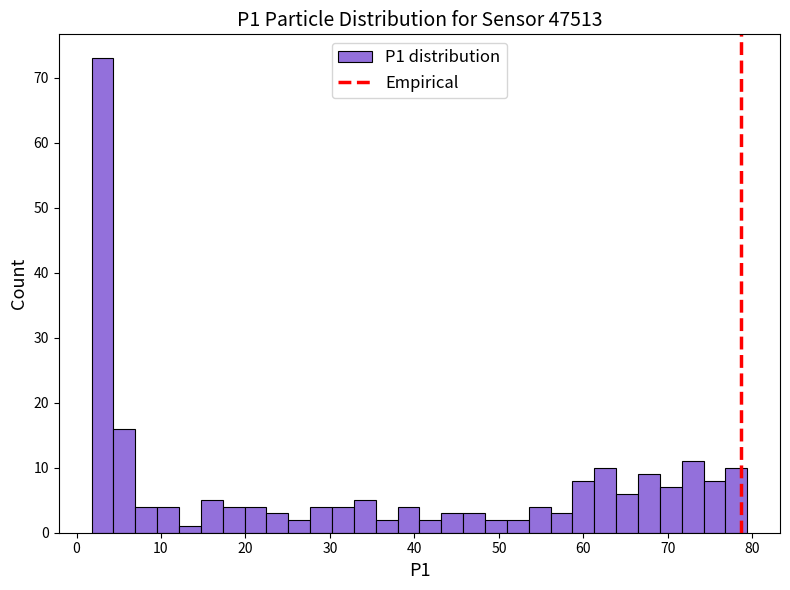

Around what value on the x-axis is the tallest bar? Give the approximate position of its centre, as read against the axis.

3